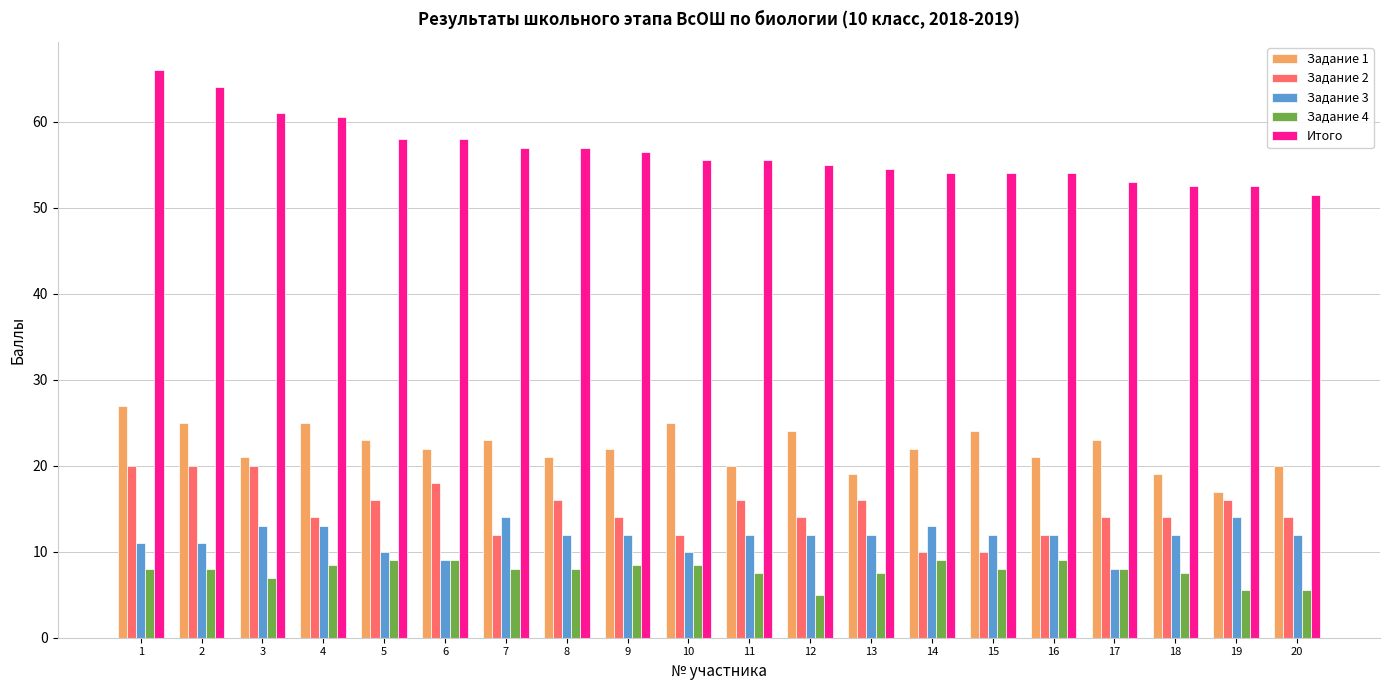

How many distinct data groups are displayed?

5